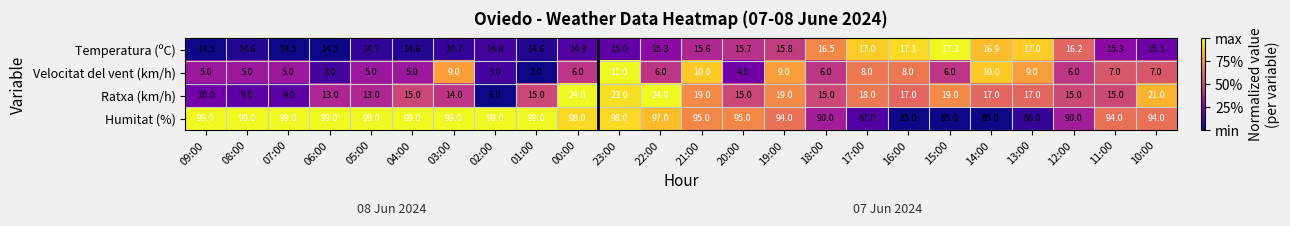

What is the sum of all Temperatura (ºC) values?

372.2